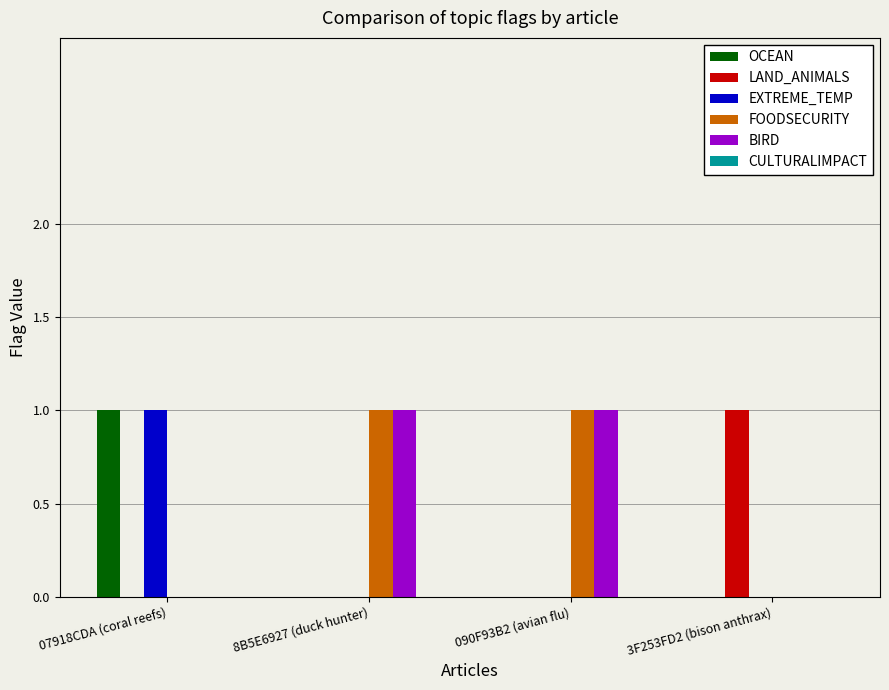

Reading left to right, extract all data points from this chart.

OCEAN: 07918CDA (coral reefs)=1	8B5E6927 (duck hunter)=0	090F93B2 (avian flu)=0	3F253FD2 (bison anthrax)=0
LAND_ANIMALS: 07918CDA (coral reefs)=0	8B5E6927 (duck hunter)=0	090F93B2 (avian flu)=0	3F253FD2 (bison anthrax)=1
EXTREME_TEMP: 07918CDA (coral reefs)=1	8B5E6927 (duck hunter)=0	090F93B2 (avian flu)=0	3F253FD2 (bison anthrax)=0
FOODSECURITY: 07918CDA (coral reefs)=0	8B5E6927 (duck hunter)=1	090F93B2 (avian flu)=1	3F253FD2 (bison anthrax)=0
BIRD: 07918CDA (coral reefs)=0	8B5E6927 (duck hunter)=1	090F93B2 (avian flu)=1	3F253FD2 (bison anthrax)=0